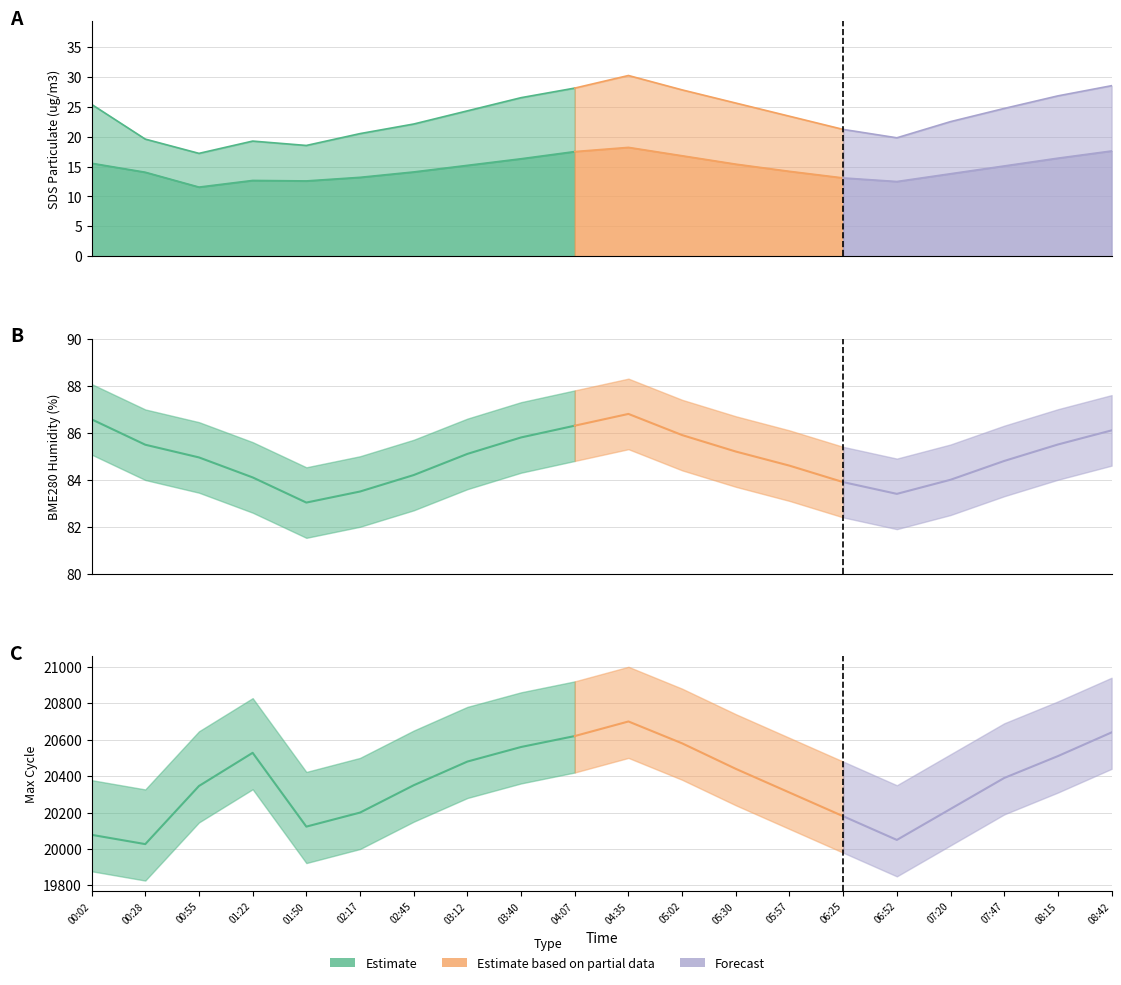

What position from the right is 00:28?

19